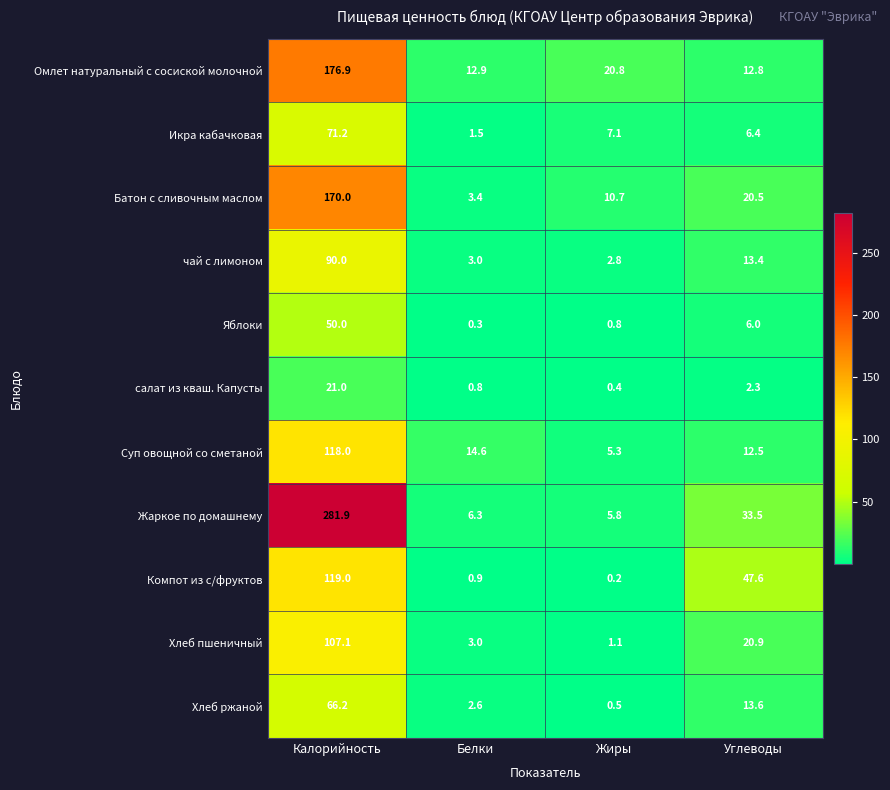

What is the sum of all салат из кваш. Капусты values?

24.5